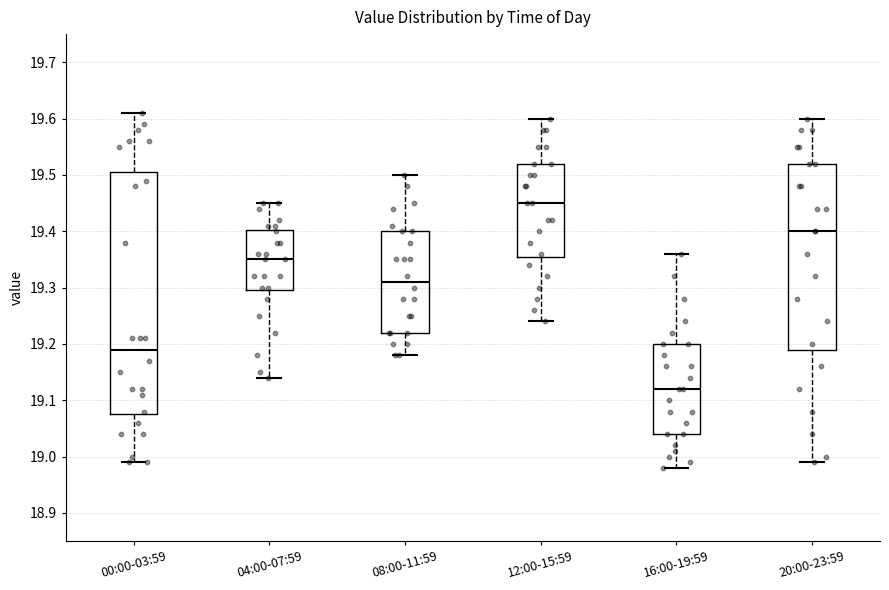

Which box is the tallest, from its lower edge to its upper edge?

00:00-03:59